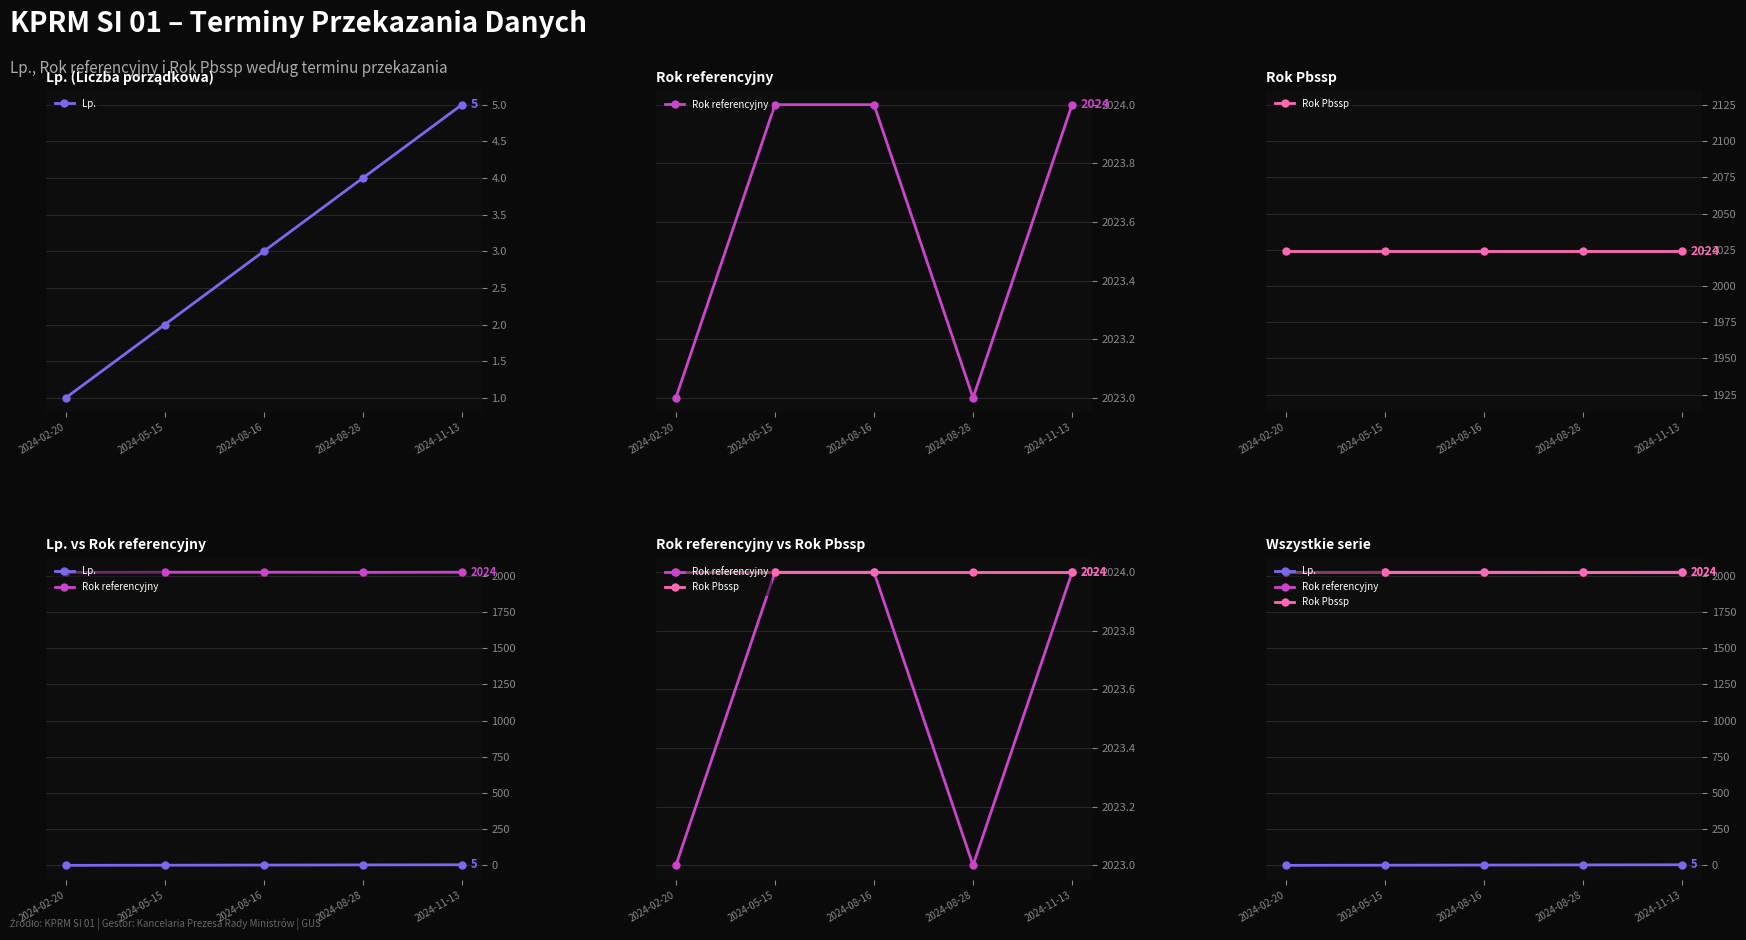

Reading right to left, transcribe all the data shown in this chart.

Lp.: 2024-11-13=5	2024-08-28=4	2024-08-16=3	2024-05-15=2	2024-02-20=1
Rok referencyjny: 2024-11-13=2024	2024-08-28=2023	2024-08-16=2024	2024-05-15=2024	2024-02-20=2023
Rok Pbssp: 2024-11-13=2024	2024-08-28=2024	2024-08-16=2024	2024-05-15=2024	2024-02-20=2024